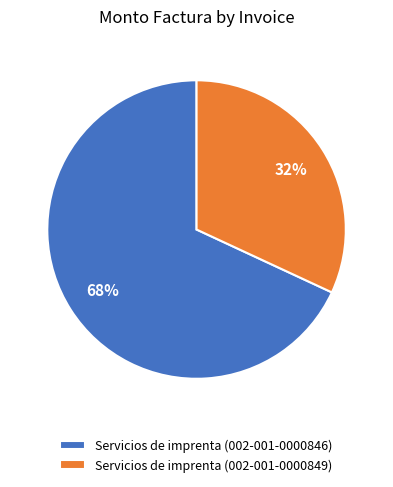

To the nearest percent, what portion does Servicios de imprenta (002-001-0000846) represent?

68%